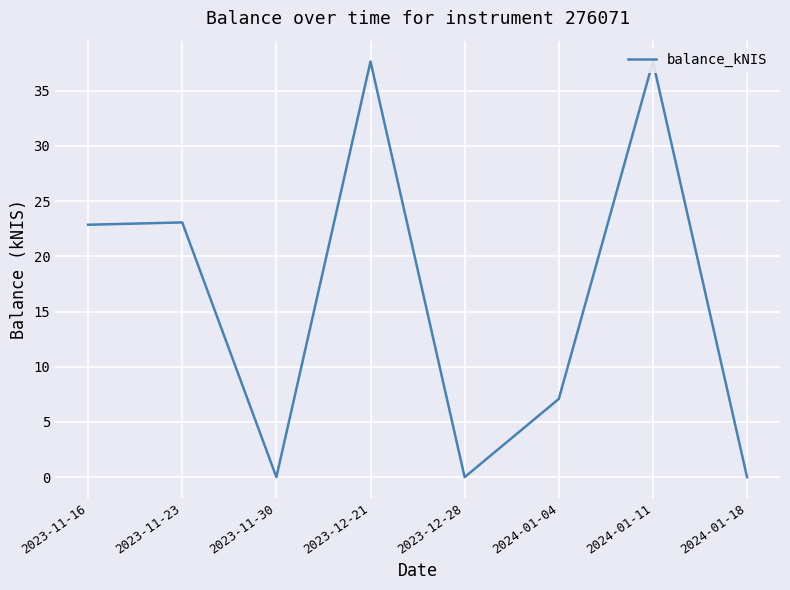

True or false: the data has more than 0 interior local peaks.

True